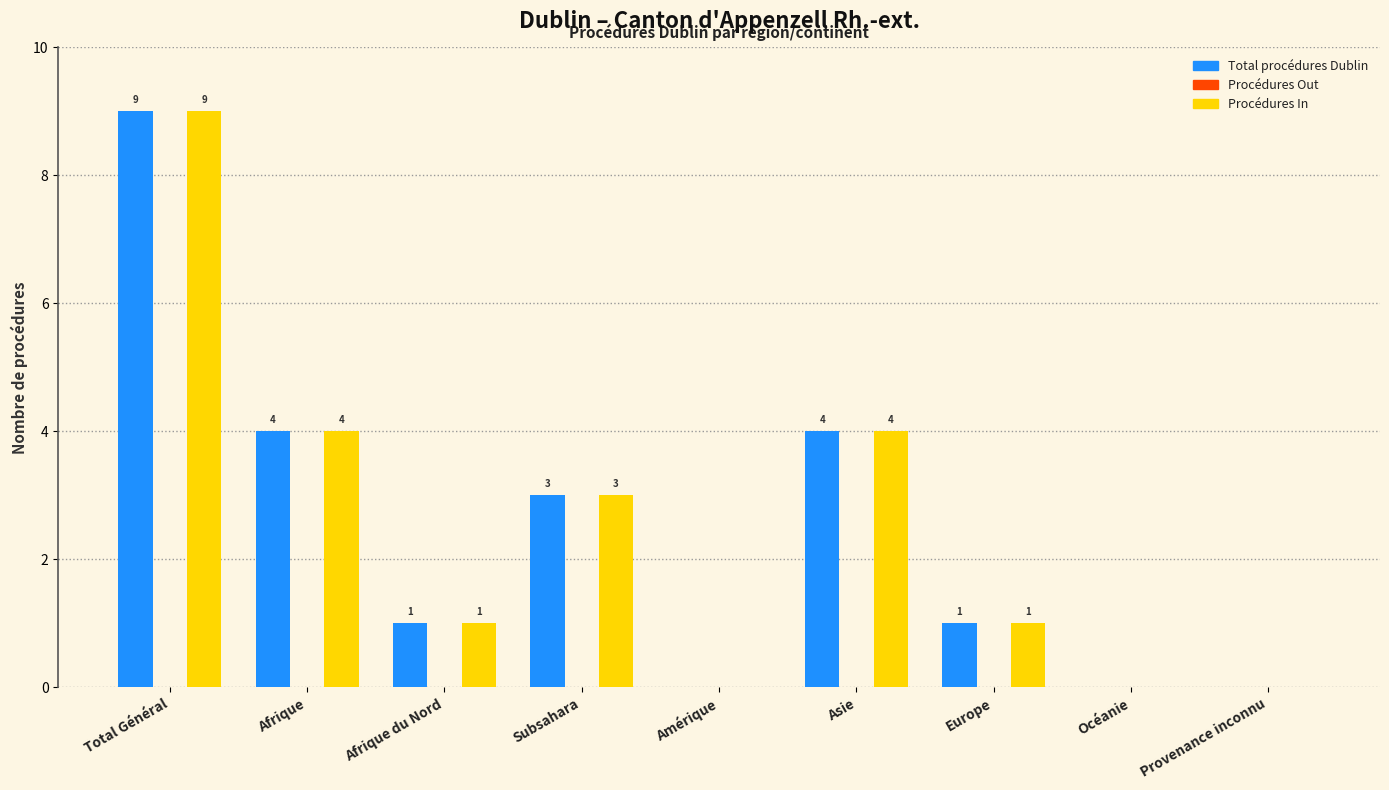

Reading right to left, list all the values displayed in this chart.

Total procédures Dublin: Provenance inconnu=0	Océanie=0	Europe=1	Asie=4	Amérique=0	Subsahara=3	Afrique du Nord=1	Afrique=4	Total Général=9
Procédures In: Provenance inconnu=0	Océanie=0	Europe=1	Asie=4	Amérique=0	Subsahara=3	Afrique du Nord=1	Afrique=4	Total Général=9